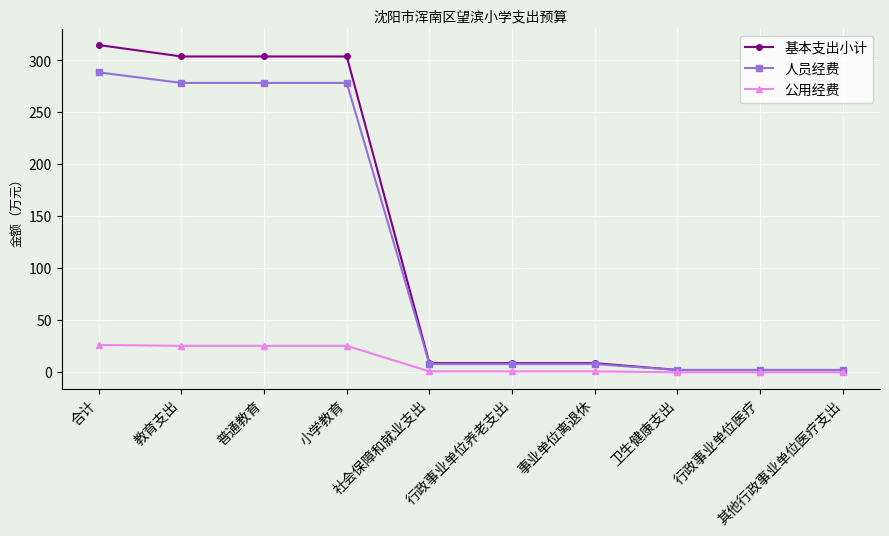

List the series in order of their peak value, highest first.

基本支出小计, 人员经费, 公用经费